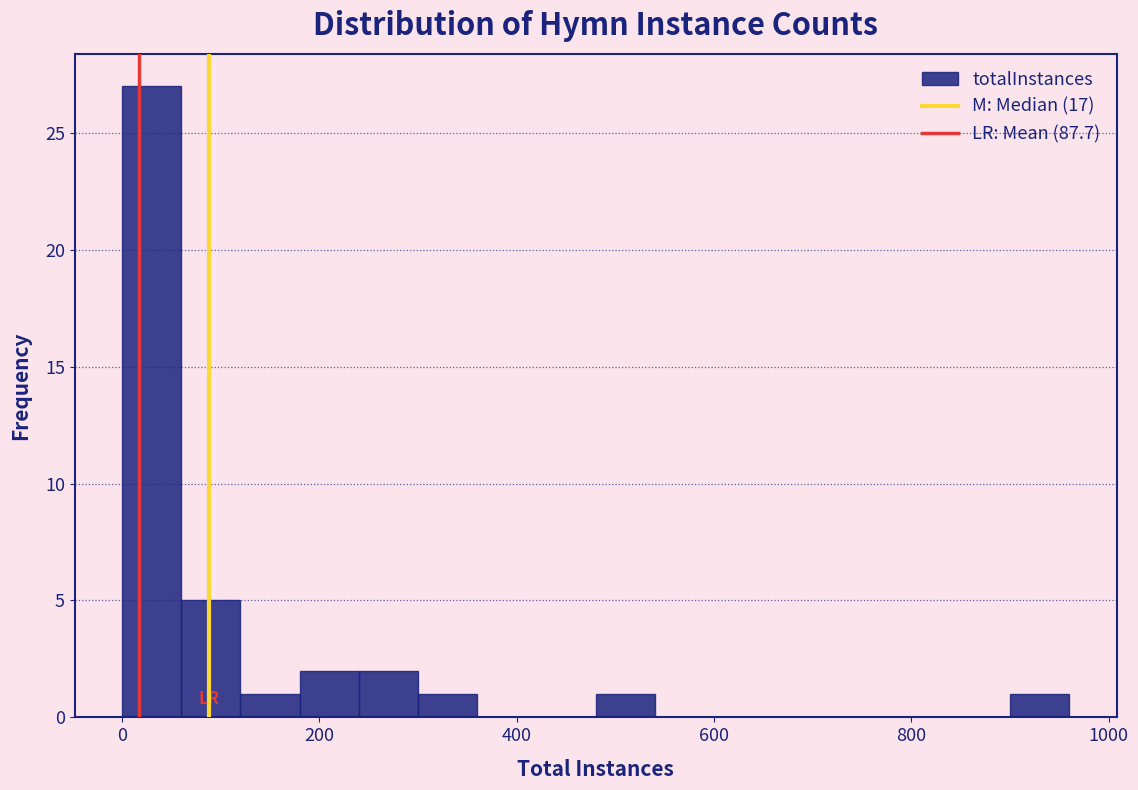

Read against the x-axis, roughly where is the centre of the tallest bar?

40